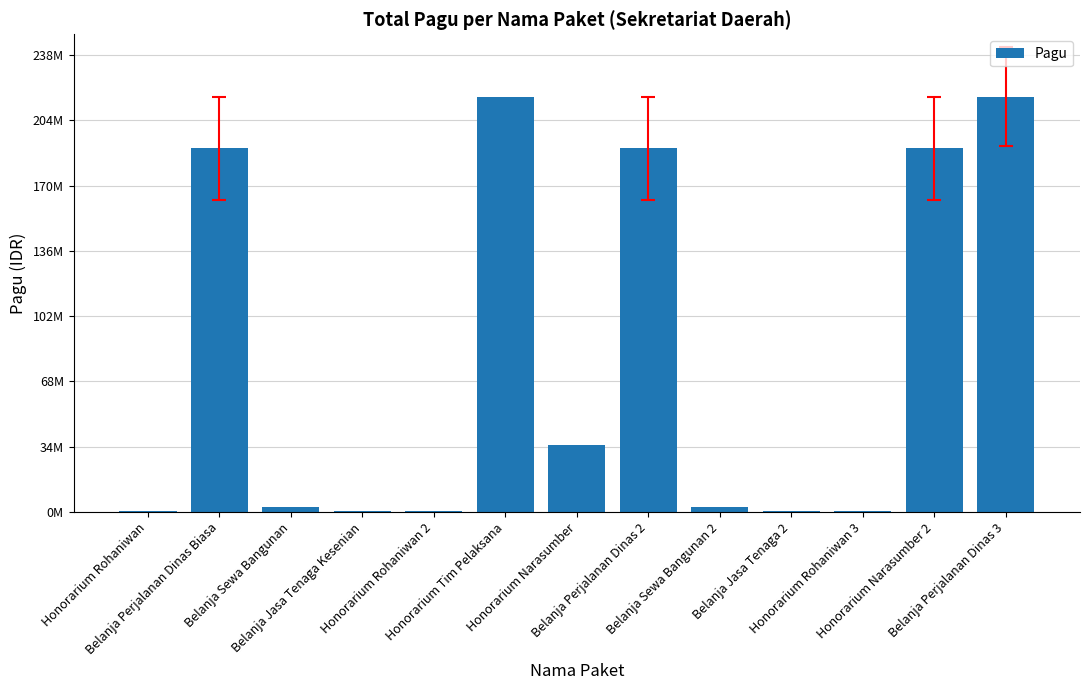

Reading left to right, what are all the values shown in this chart?

400000	190050000	2500000	400000	400000	217200000	34750000	190050000	2500000	400000	400000	190050000	217200000